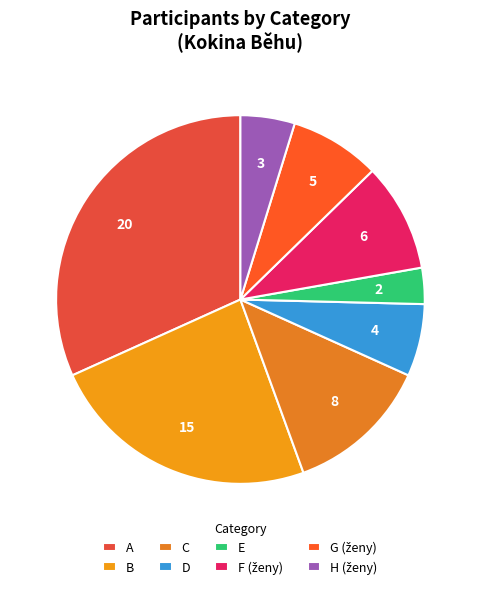

Does F represent more than half of the total?

No